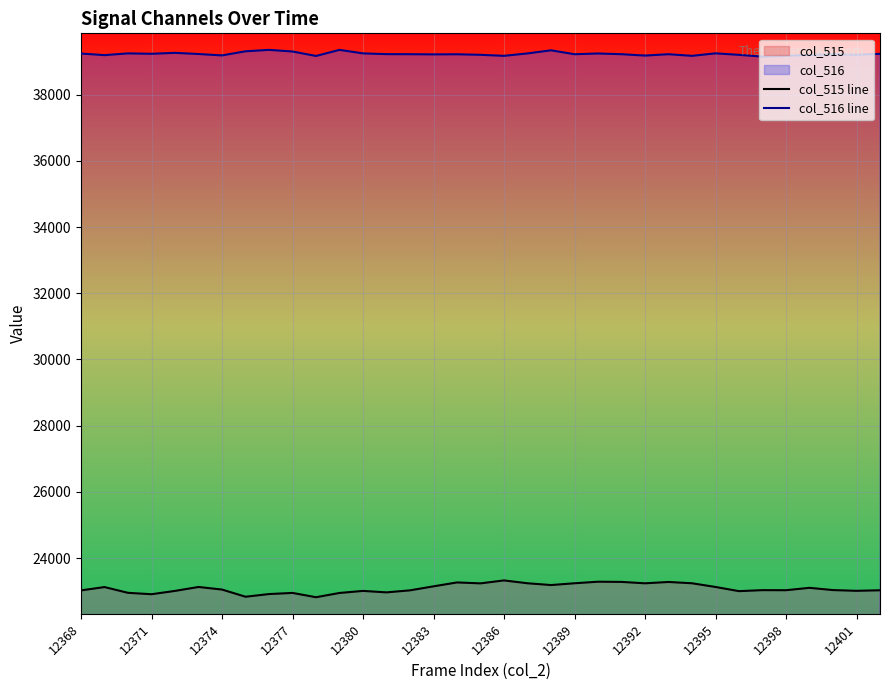

The col_516 line series shows 62738 at 12398. True or false?

False